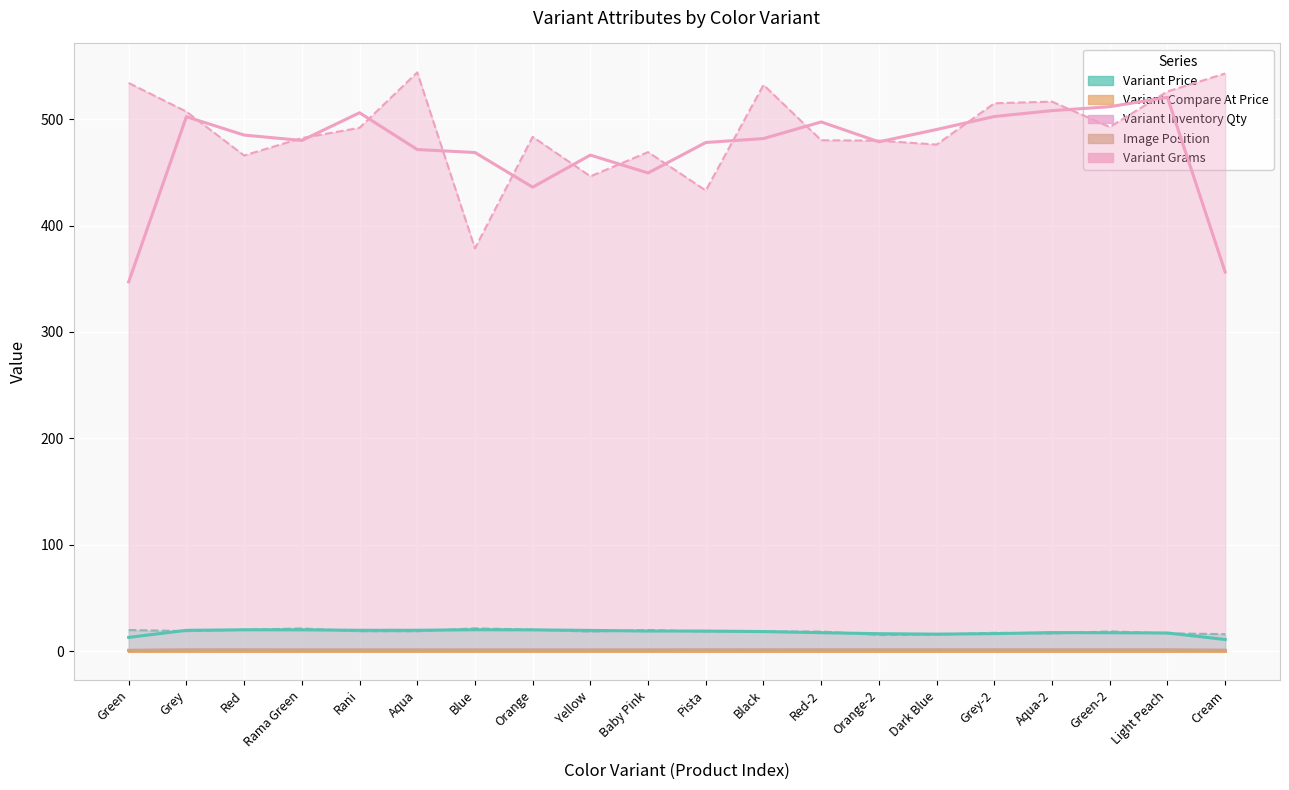

Which category has the highest value in the Image Position series?

Green